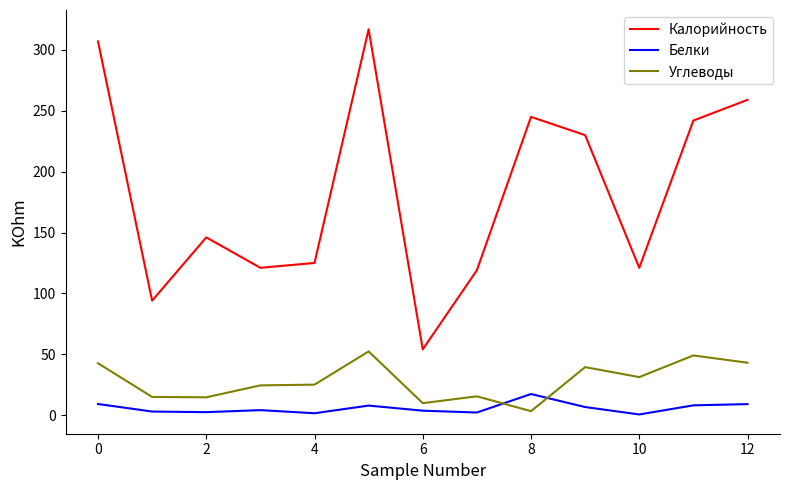

What is the greatest value displayed?

317.0